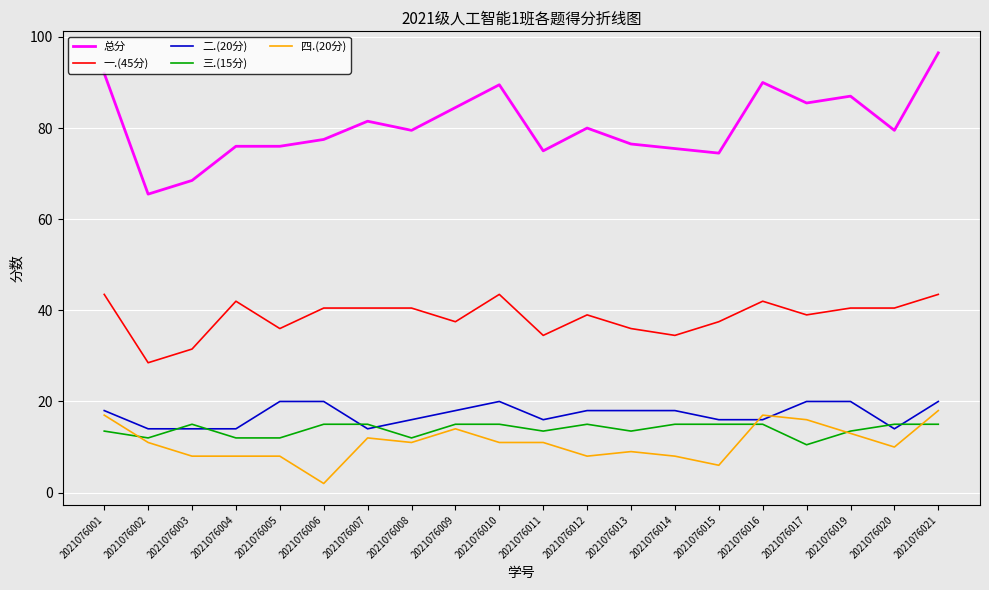

The 四.(20分) series shows 2.0 at 2021076006. True or false?

True